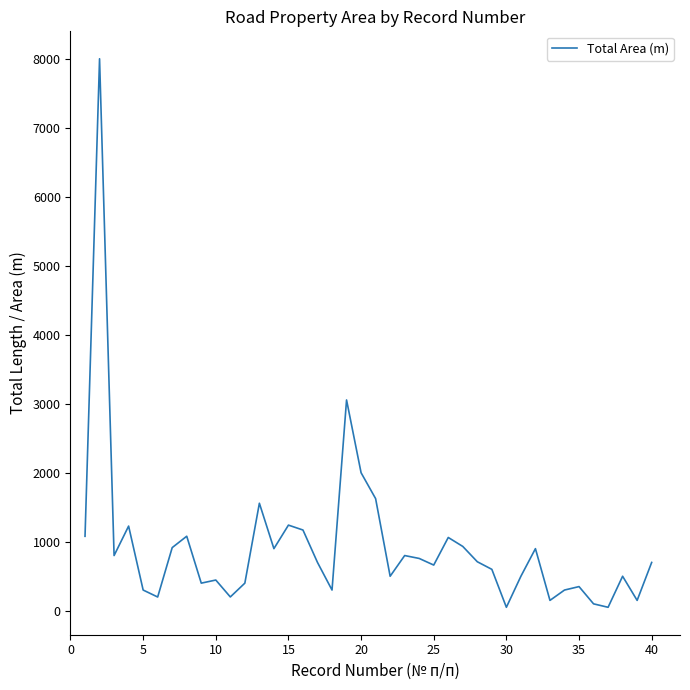

True or false: the data has more than 0 interior local peaks.

True